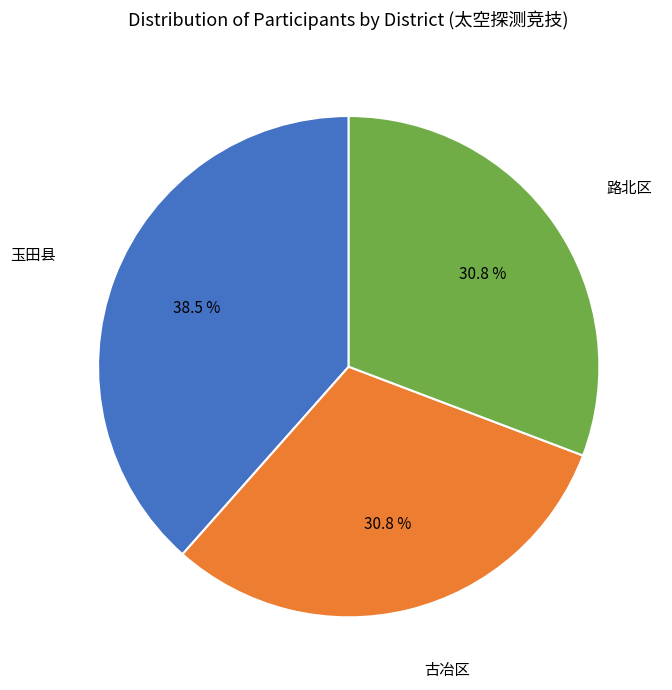

Is there a majority slice in this chart?

No